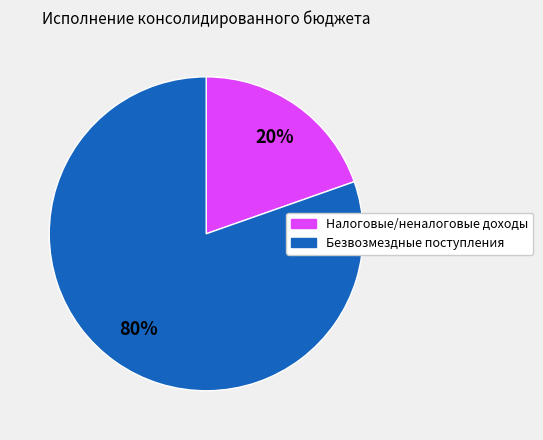

Is there any slice that represents more than half of the pie?

Yes